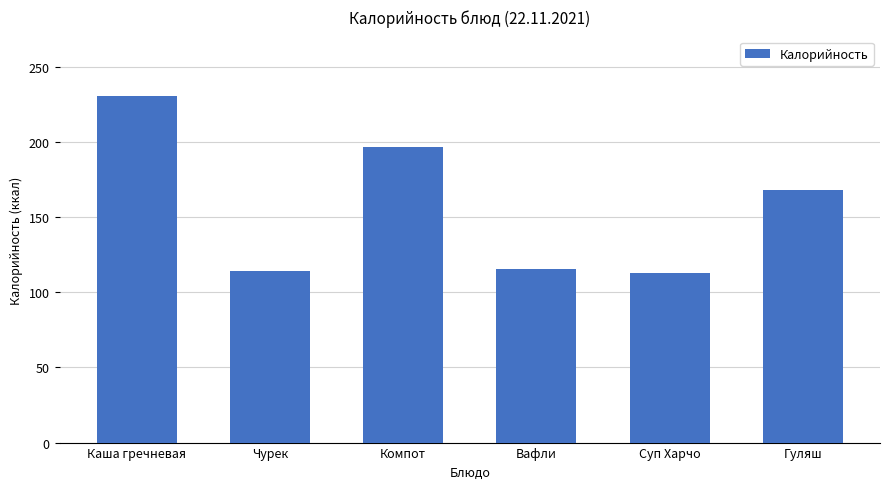

Are the bars horizontal?

No